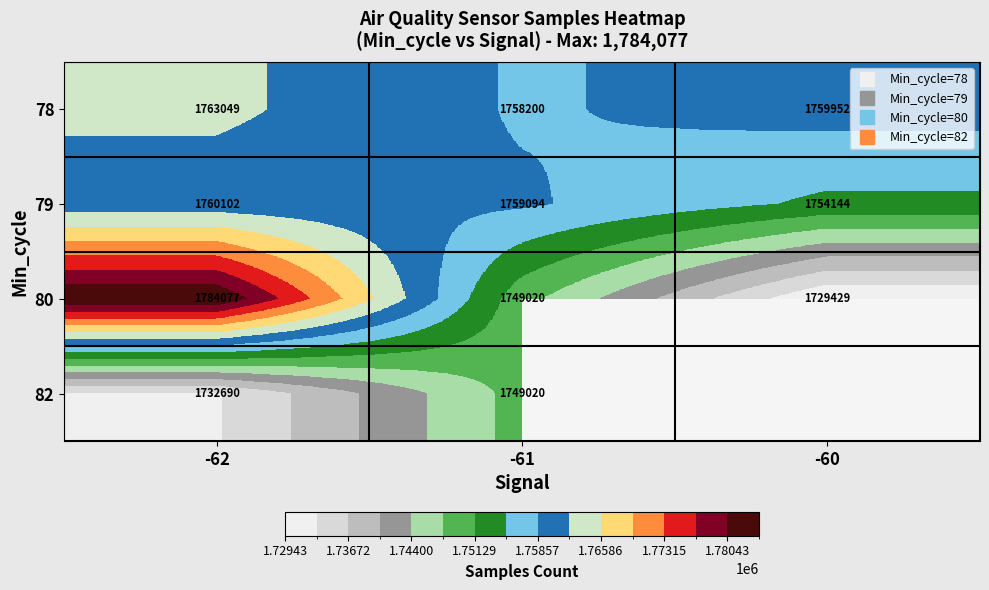

Between -62 and -60, which series saw the biggest shift?

80